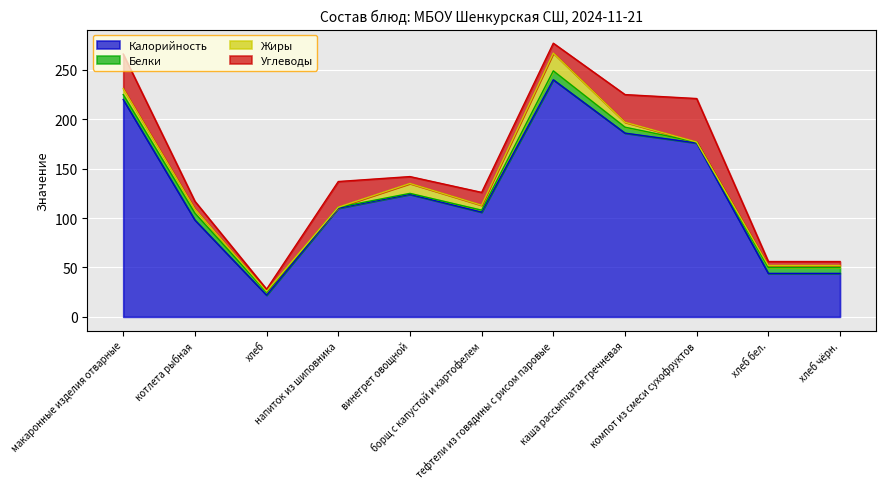

What is the highest value of the Белки series?

9